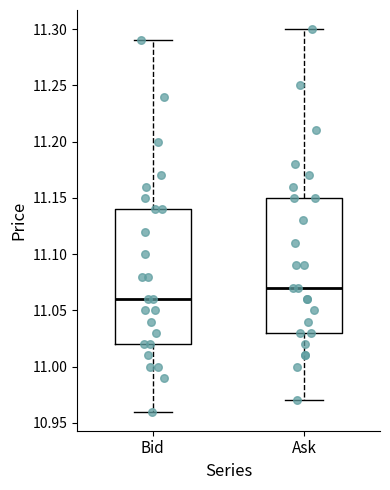

Reading left to right, transcribe this box plot: for each box, give where its median line is, the range the box spans, and where its two whiskers end, as read against the y-axis. The values are not printed on the chart, so give them approximately, as read against the axis.

Bid: median 11.06, box 11.02 to 11.14, whiskers 10.96 to 11.29
Ask: median 11.07, box 11.03 to 11.15, whiskers 10.97 to 11.30